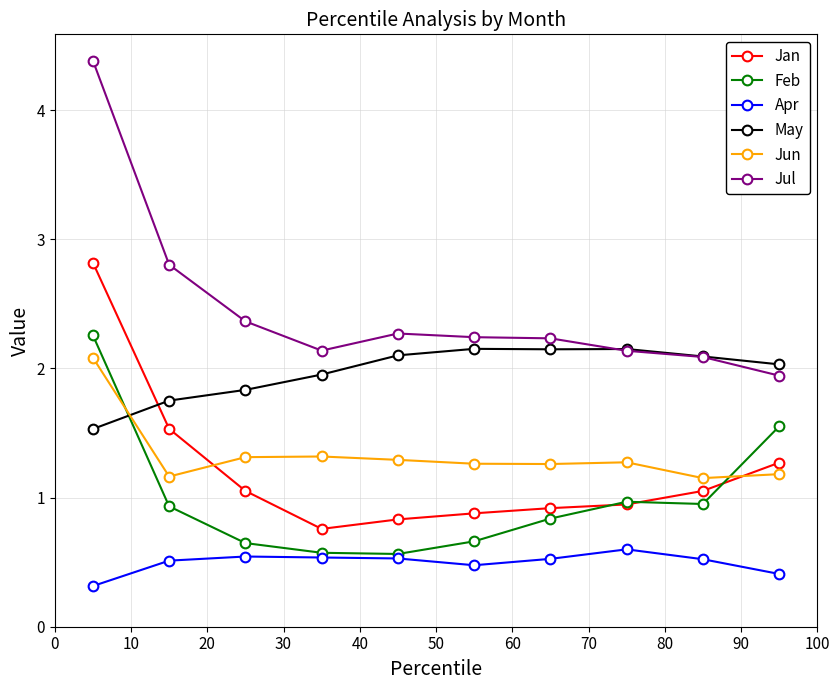

What is the value of the Apr point at the 4th from the left?

0.5